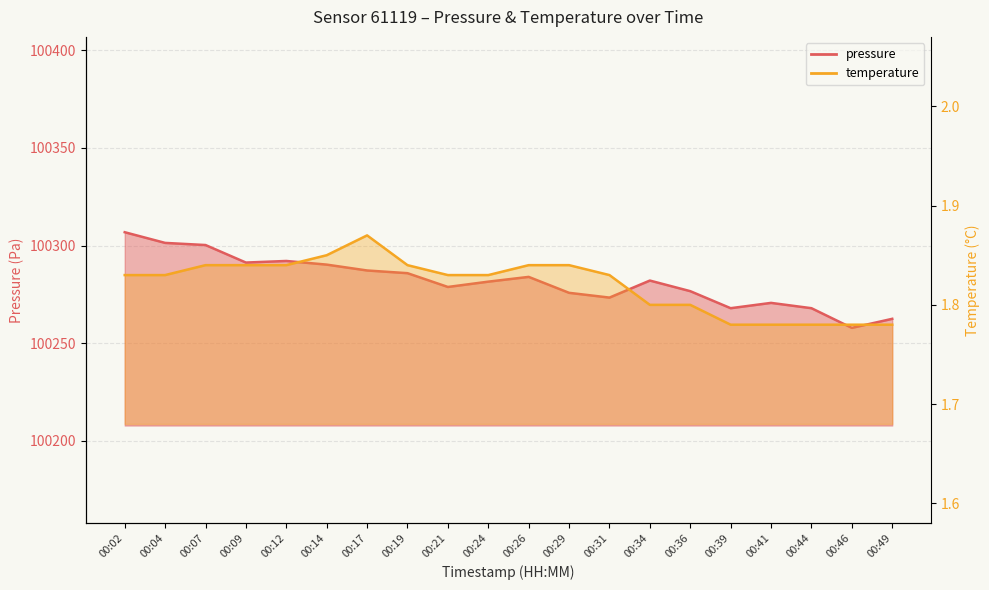

What is the average value of the temperature series?

1.8